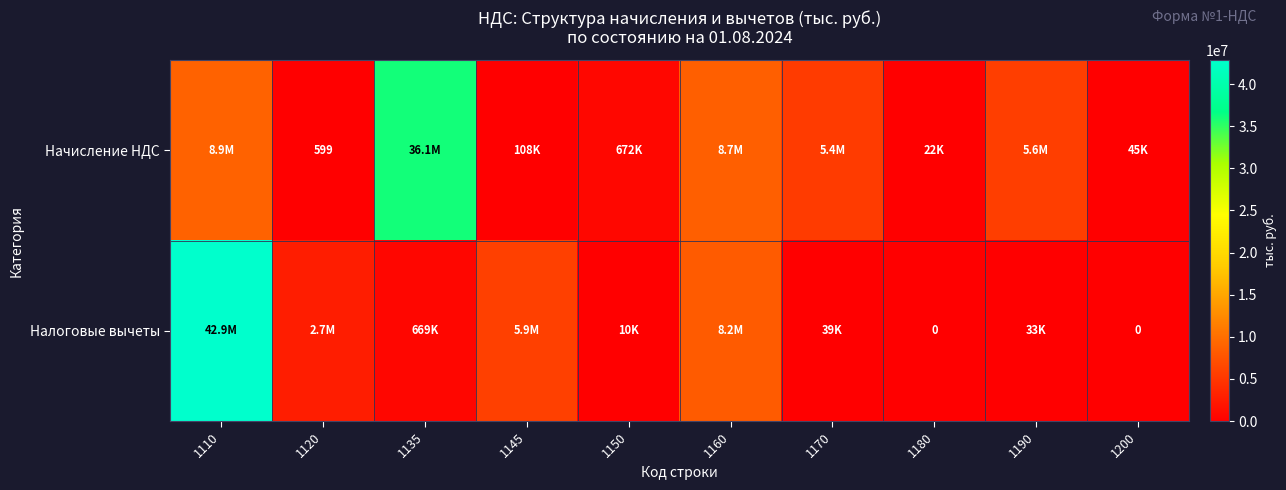

True or false: Начисление НДС has a value of 107839 at 1145.

True